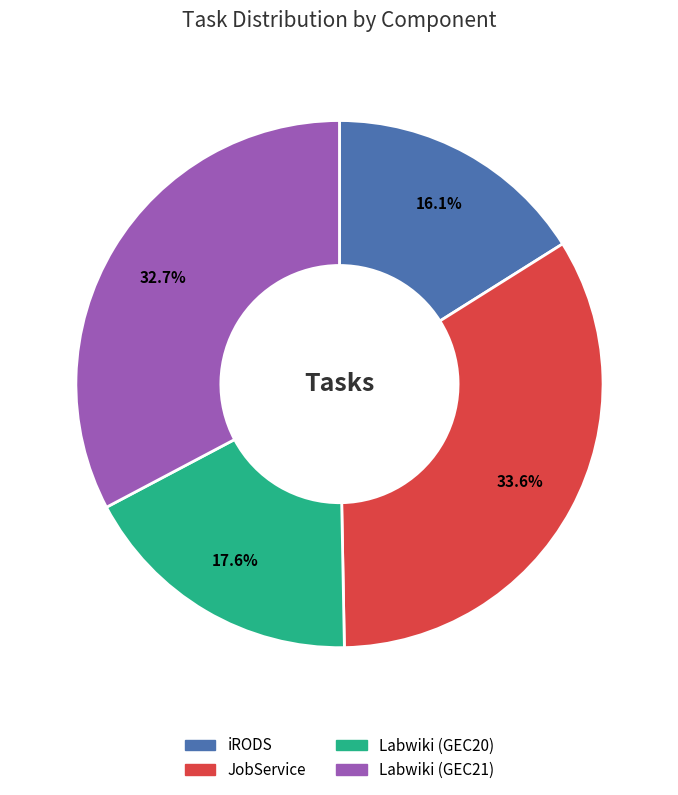

Does any single category account for the majority?

No